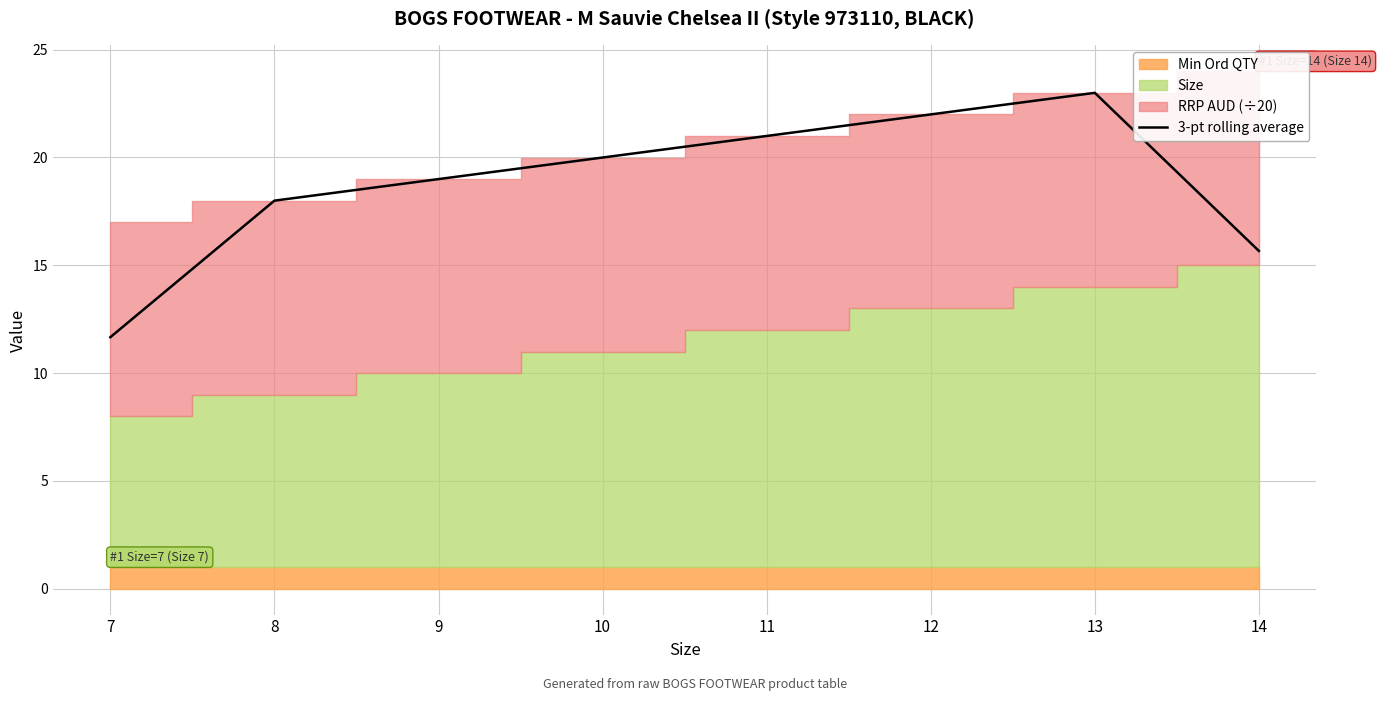

Does the chart display data point markers on the line(s)?

No